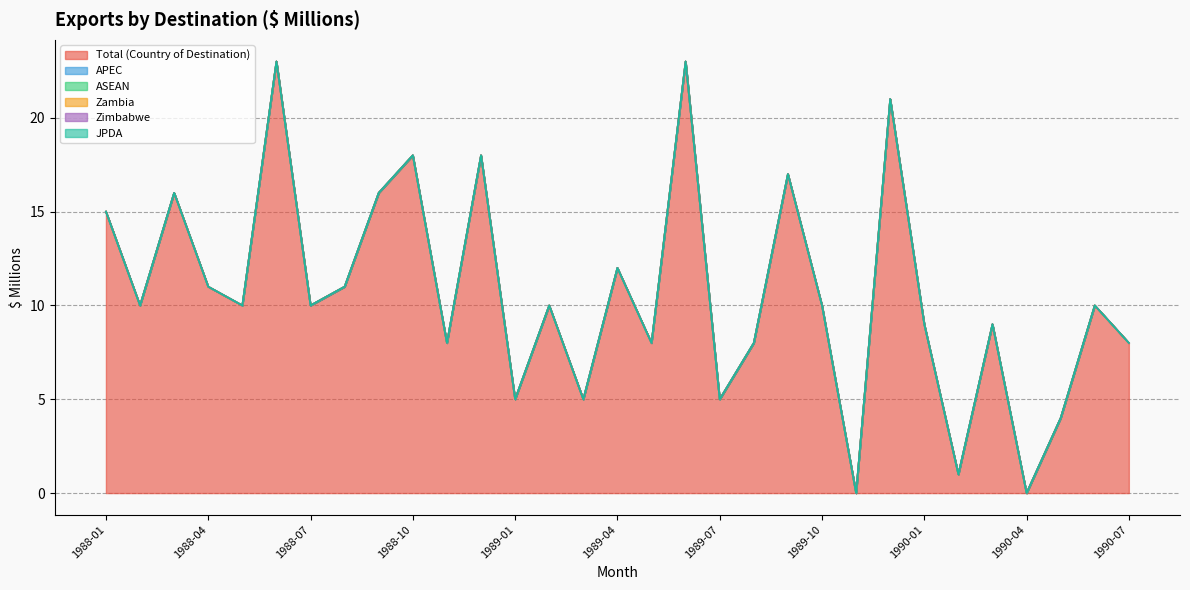

Reading left to right, list all the values displayed in this chart.

Total (Country of Destination): 1988-01=15	1988-02=10	1988-03=16	1988-04=11	1988-05=10	1988-06=23	1988-07=10	1988-08=11	1988-09=16	1988-10=18	1988-11=8	1988-12=18	1989-01=5	1989-02=10	1989-03=5	1989-04=12	1989-05=8	1989-06=23	1989-07=5	1989-08=8	1989-09=17	1989-10=10	1989-11=0	1989-12=21	1990-01=9	1990-02=1	1990-03=9	1990-04=0	1990-05=4	1990-06=10	1990-07=8
APEC: 1988-01=0	1988-02=0	1988-03=0	1988-04=0	1988-05=0	1988-06=0	1988-07=0	1988-08=0	1988-09=0	1988-10=0	1988-11=0	1988-12=0	1989-01=0	1989-02=0	1989-03=0	1989-04=0	1989-05=0	1989-06=0	1989-07=0	1989-08=0	1989-09=0	1989-10=0	1989-11=0	1989-12=0	1990-01=0	1990-02=0	1990-03=0	1990-04=0	1990-05=0	1990-06=0	1990-07=0
ASEAN: 1988-01=0	1988-02=0	1988-03=0	1988-04=0	1988-05=0	1988-06=0	1988-07=0	1988-08=0	1988-09=0	1988-10=0	1988-11=0	1988-12=0	1989-01=0	1989-02=0	1989-03=0	1989-04=0	1989-05=0	1989-06=0	1989-07=0	1989-08=0	1989-09=0	1989-10=0	1989-11=0	1989-12=0	1990-01=0	1990-02=0	1990-03=0	1990-04=0	1990-05=0	1990-06=0	1990-07=0
Zambia: 1988-01=0	1988-02=0	1988-03=0	1988-04=0	1988-05=0	1988-06=0	1988-07=0	1988-08=0	1988-09=0	1988-10=0	1988-11=0	1988-12=0	1989-01=0	1989-02=0	1989-03=0	1989-04=0	1989-05=0	1989-06=0	1989-07=0	1989-08=0	1989-09=0	1989-10=0	1989-11=0	1989-12=0	1990-01=0	1990-02=0	1990-03=0	1990-04=0	1990-05=0	1990-06=0	1990-07=0
Zimbabwe: 1988-01=0	1988-02=0	1988-03=0	1988-04=0	1988-05=0	1988-06=0	1988-07=0	1988-08=0	1988-09=0	1988-10=0	1988-11=0	1988-12=0	1989-01=0	1989-02=0	1989-03=0	1989-04=0	1989-05=0	1989-06=0	1989-07=0	1989-08=0	1989-09=0	1989-10=0	1989-11=0	1989-12=0	1990-01=0	1990-02=0	1990-03=0	1990-04=0	1990-05=0	1990-06=0	1990-07=0
JPDA: 1988-01=0	1988-02=0	1988-03=0	1988-04=0	1988-05=0	1988-06=0	1988-07=0	1988-08=0	1988-09=0	1988-10=0	1988-11=0	1988-12=0	1989-01=0	1989-02=0	1989-03=0	1989-04=0	1989-05=0	1989-06=0	1989-07=0	1989-08=0	1989-09=0	1989-10=0	1989-11=0	1989-12=0	1990-01=0	1990-02=0	1990-03=0	1990-04=0	1990-05=0	1990-06=0	1990-07=0